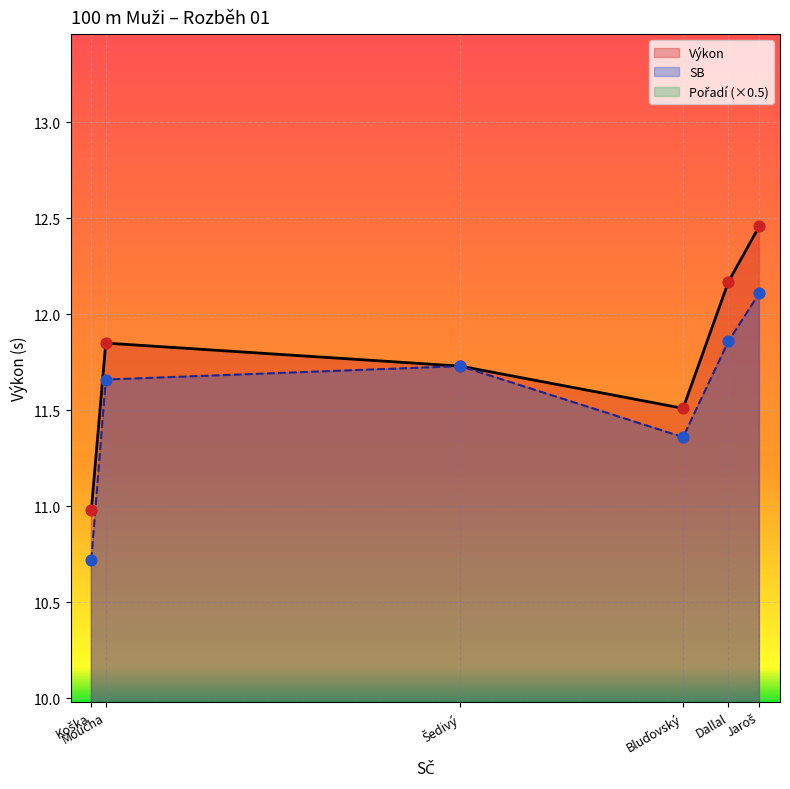

Is the value of Výkon at Šedivý greater than the value of SB at Moucha?

Yes